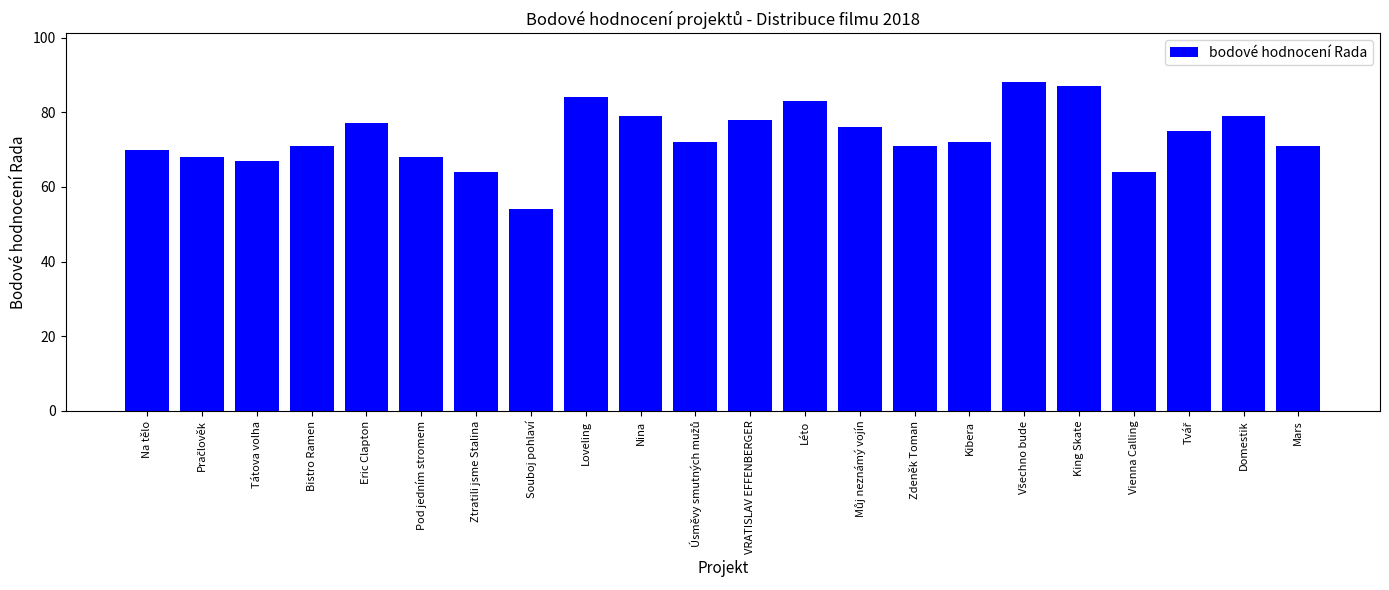

Read the value at Bistro Ramen.

71